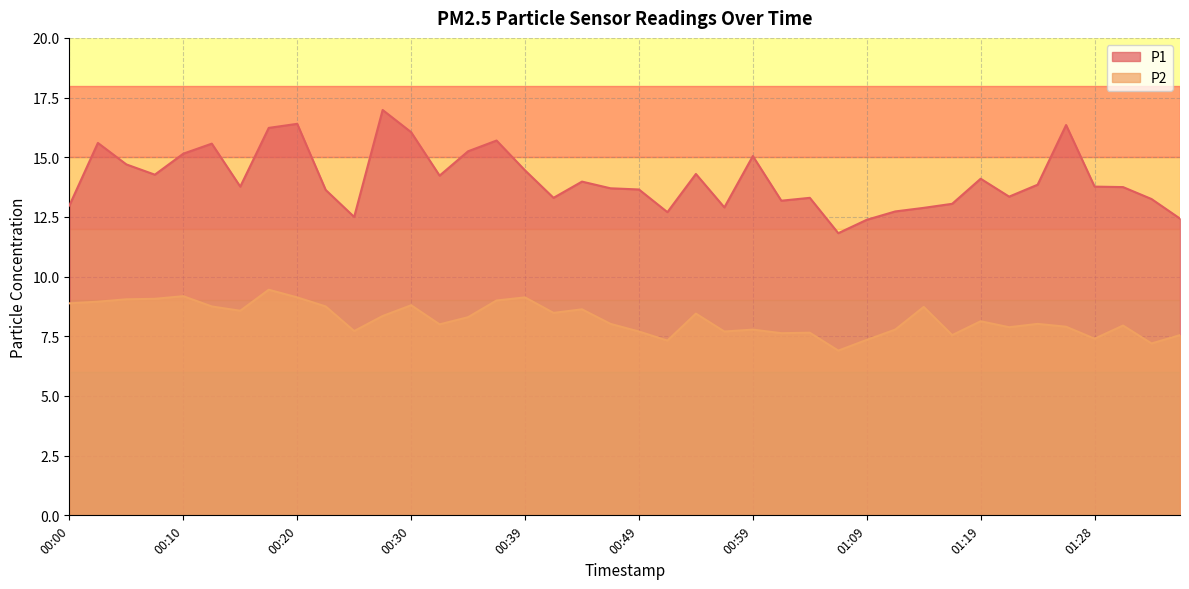

True or false: P1 and P2 cross at least once.

False